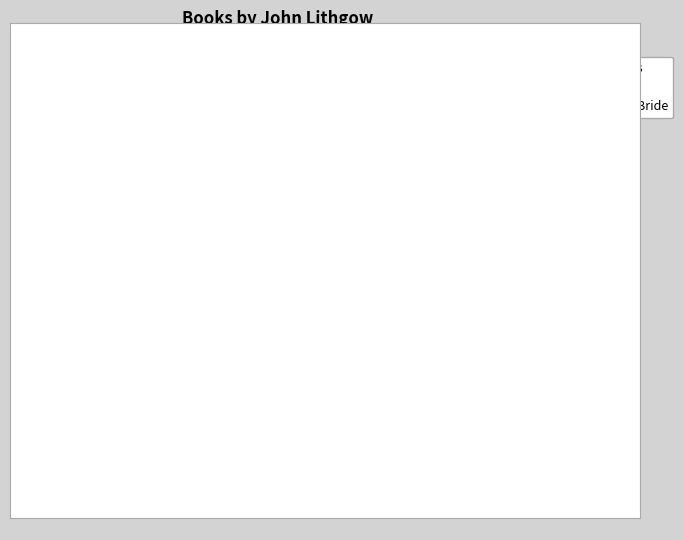

To the nearest percent, what is the difference between the largest and smallest slice percentages?

46%